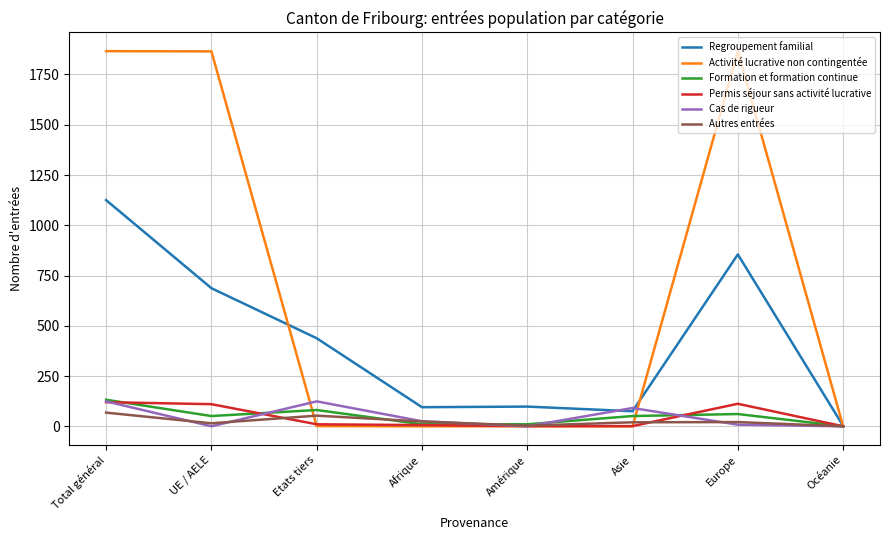

Between Etats tiers and Afrique, which series saw the biggest shift?

Regroupement familial